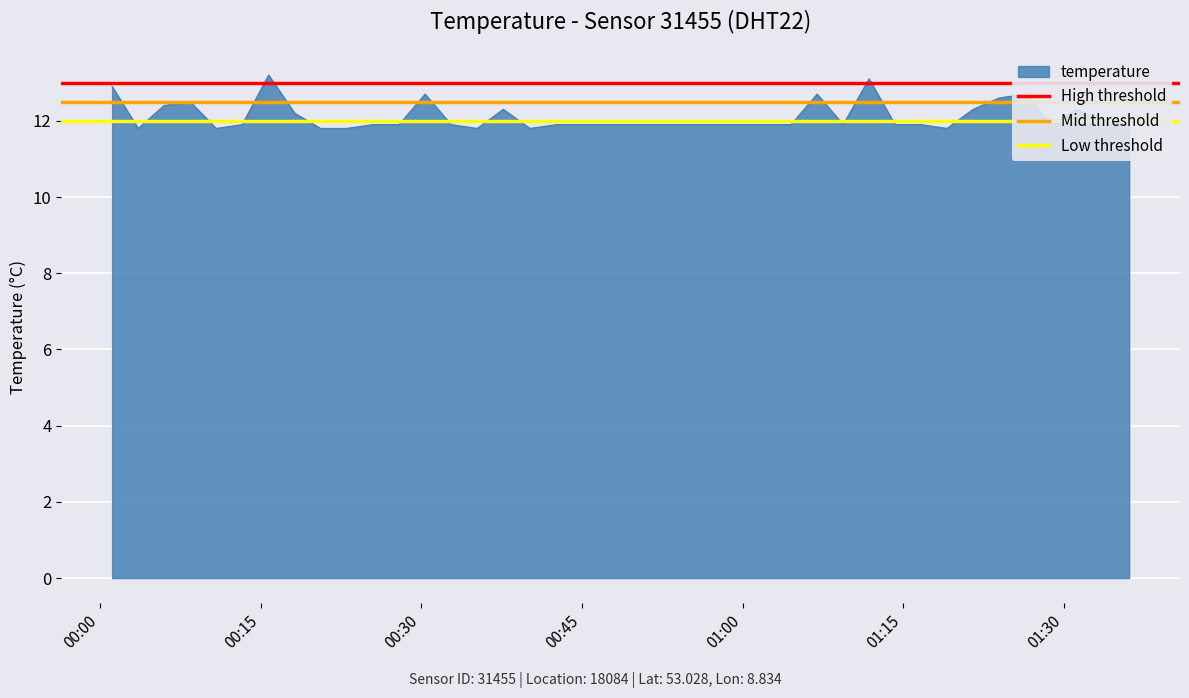

What is the highest value of the temperature series?

13.2